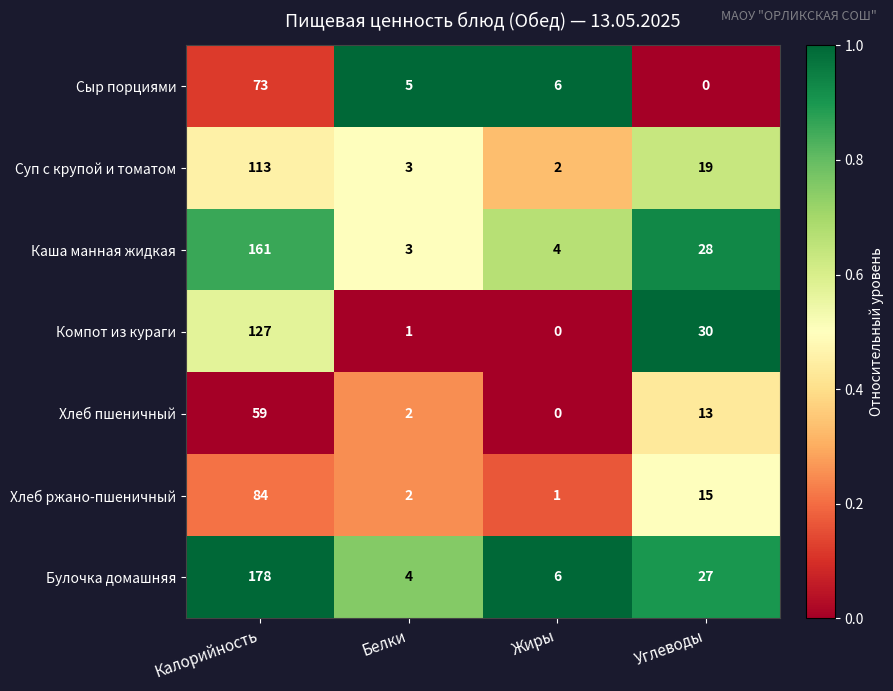

Is it true that Каша манная жидкая equals 3 at Белки?

True